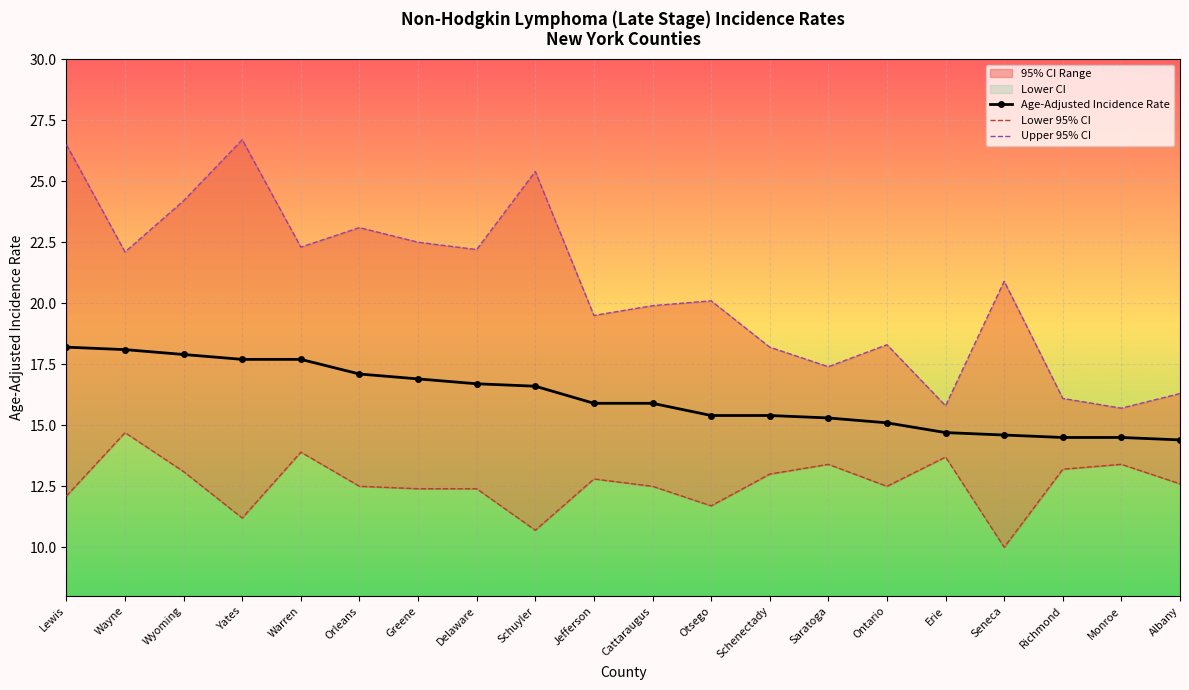

Reading left to right, what are all the values shown in this chart?

Age-Adjusted Incidence Rate: Lewis=18.2	Wayne=18.1	Wyoming=17.9	Yates=17.7	Warren=17.7	Orleans=17.1	Greene=16.9	Delaware=16.7	Schuyler=16.6	Jefferson=15.9	Cattaraugus=15.9	Otsego=15.4	Schenectady=15.4	Saratoga=15.3	Ontario=15.1	Erie=14.7	Seneca=14.6	Richmond=14.5	Monroe=14.5	Albany=14.4
Lower 95% CI: Lewis=12.1	Wayne=14.7	Wyoming=13.1	Yates=11.2	Warren=13.9	Orleans=12.5	Greene=12.4	Delaware=12.4	Schuyler=10.7	Jefferson=12.8	Cattaraugus=12.5	Otsego=11.7	Schenectady=13.0	Saratoga=13.4	Ontario=12.5	Erie=13.7	Seneca=10.0	Richmond=13.2	Monroe=13.4	Albany=12.6
Upper 95% CI: Lewis=26.5	Wayne=22.1	Wyoming=24.2	Yates=26.7	Warren=22.3	Orleans=23.1	Greene=22.5	Delaware=22.2	Schuyler=25.4	Jefferson=19.5	Cattaraugus=19.9	Otsego=20.1	Schenectady=18.2	Saratoga=17.4	Ontario=18.3	Erie=15.8	Seneca=20.9	Richmond=16.1	Monroe=15.7	Albany=16.3